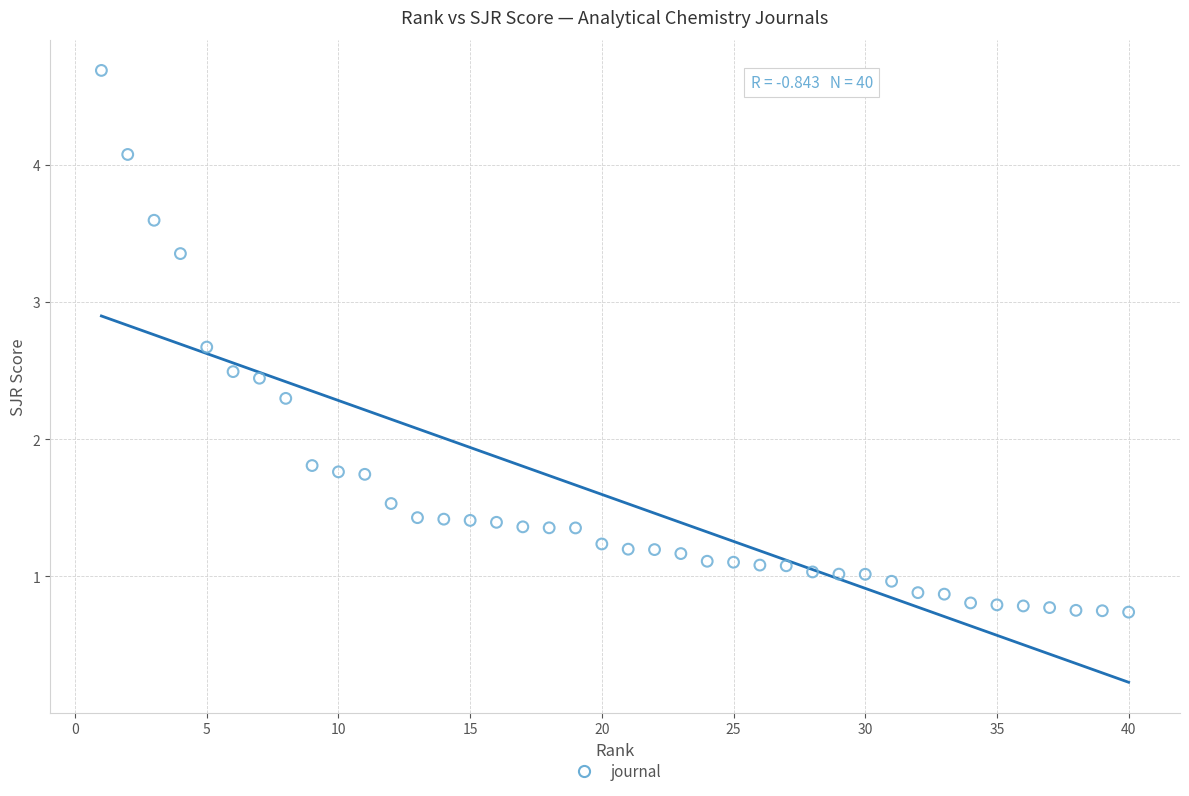

What is the range of X values (max minus min)?

39.0